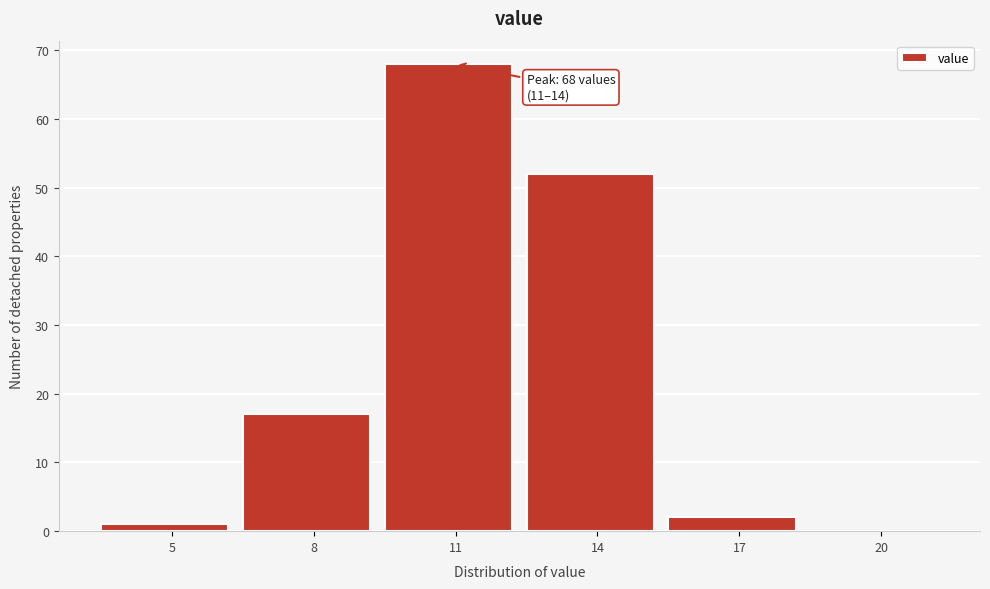

Reading left to right, extract all data points from this chart.

5=1	8=17	11=68	14=52	17=2	20=0